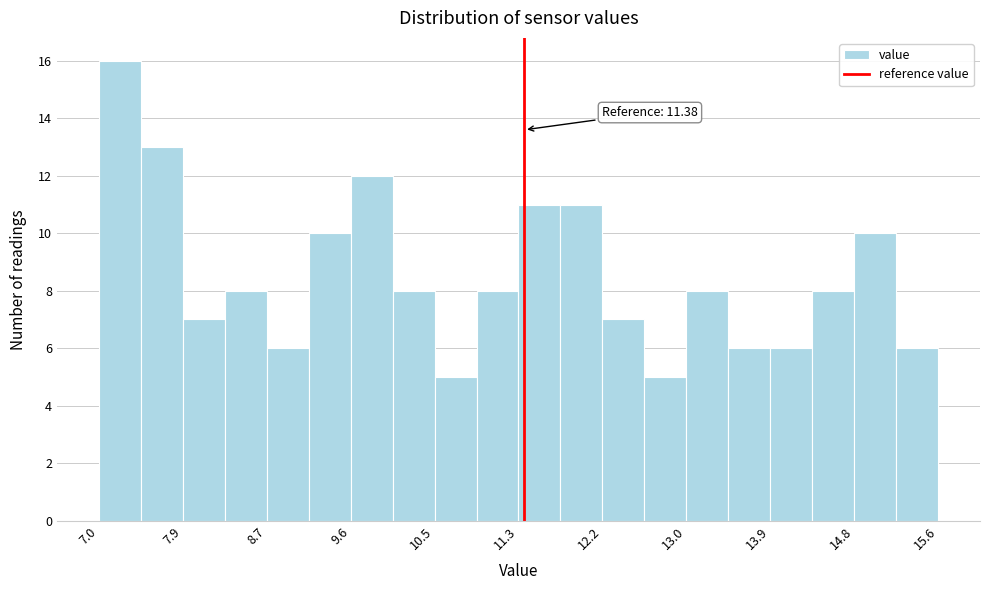

Over which range of the x-axis is the bar tallest?

7.0 to 7.4